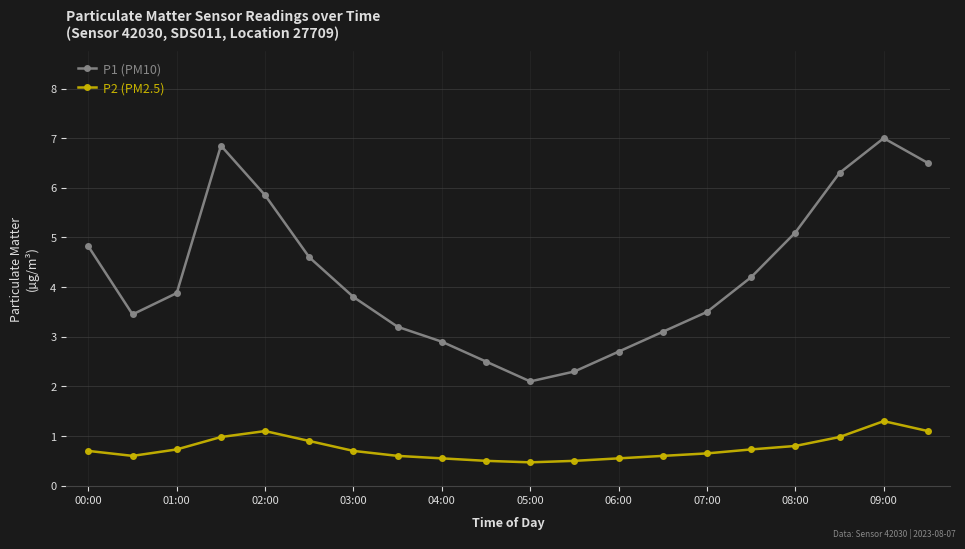

In P2 (PM2.5), how many points are higher than both neighbors (excluding endpoints)?

2